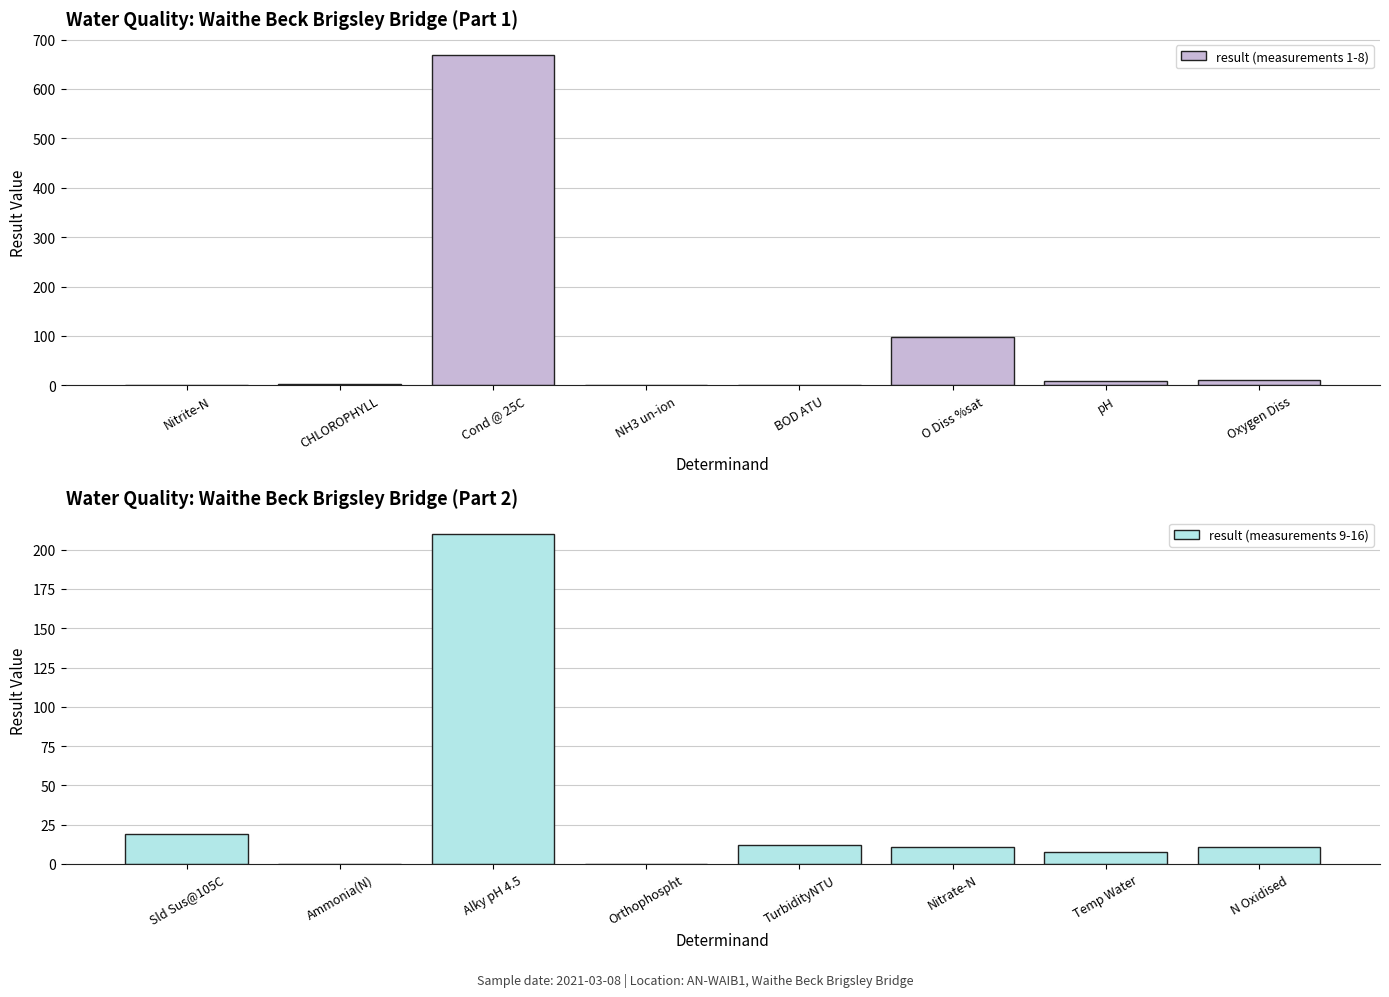

What are all the series names shown in the legend?

result (measurements 1-8), result (measurements 9-16)